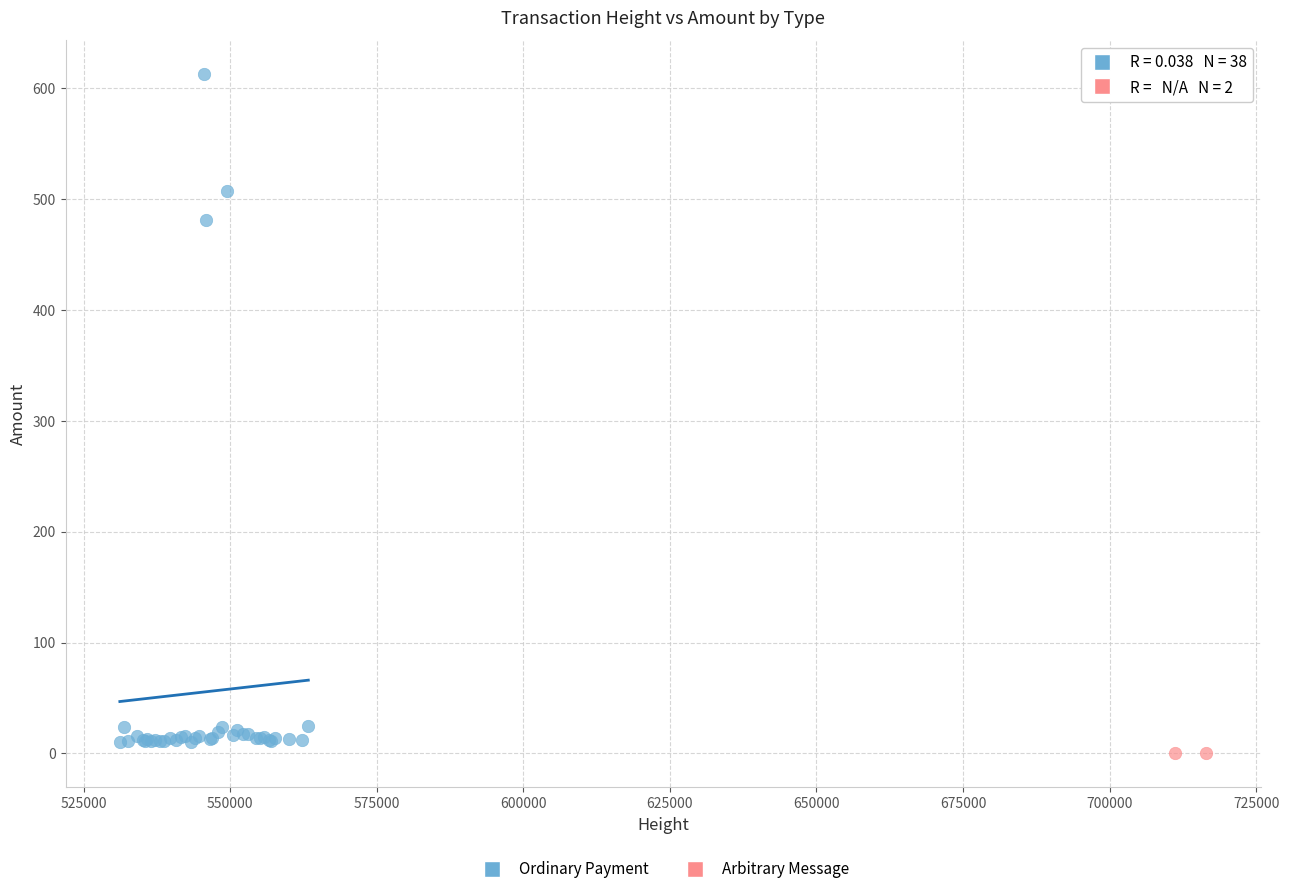

What are all the series names shown in the legend?

Ordinary Payment, Arbitrary Message